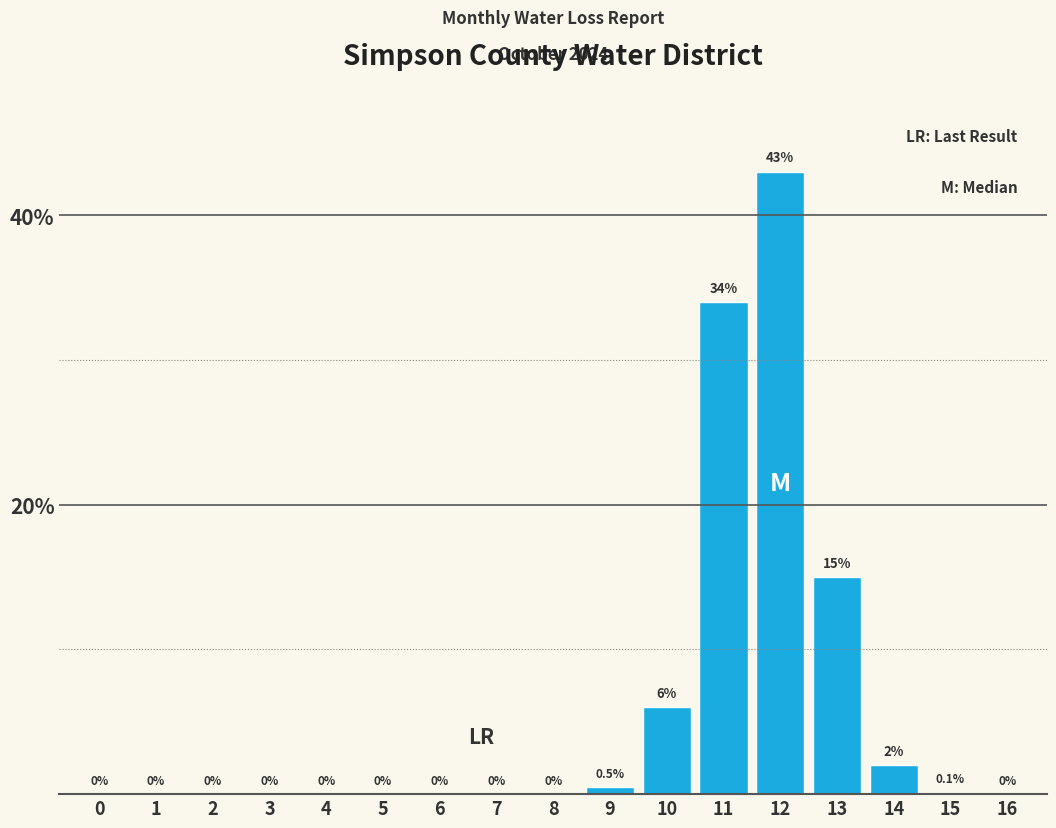

Reading left to right, what are all the values shown in this chart?

0=0.0	1=0.0	2=0.0	3=0.0	4=0.0	5=0.0	6=0.0	7=0.0	8=0.0	9=0.5	10=6.0	11=34.0	12=43.0	13=15.0	14=2.0	15=0.1	16=0.0